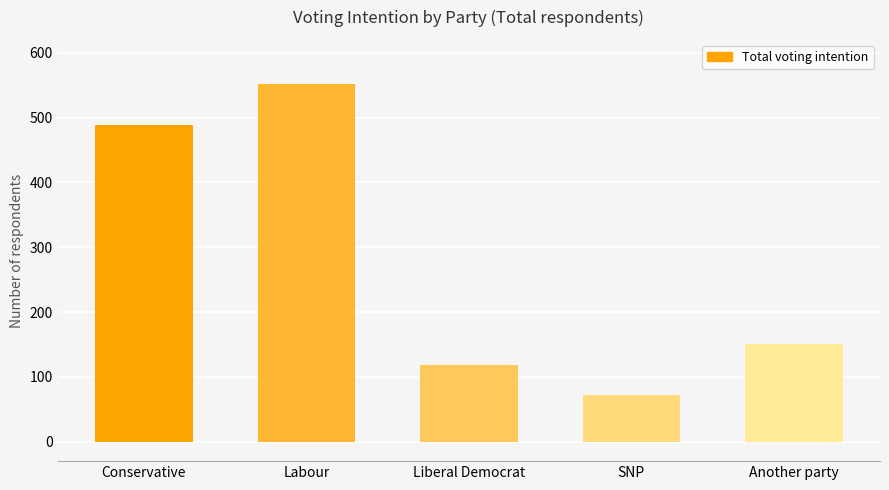

How many data points are less than 150?

2